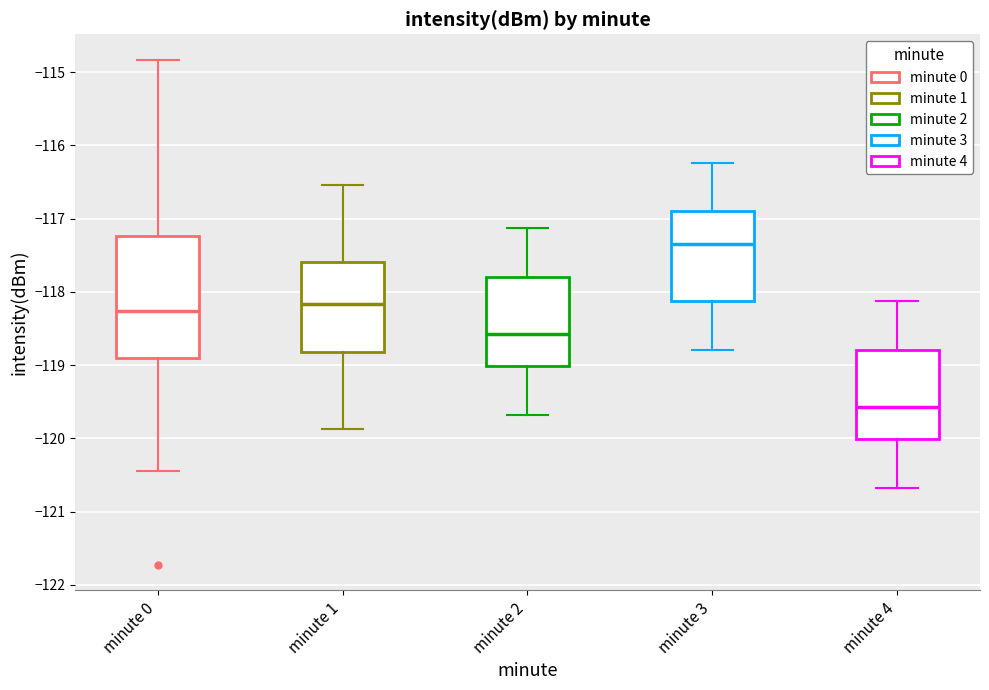

Reading left to right, transcribe this box plot: for each box, give where its median line is, the range the box spans, and where its two whiskers end, as read against the y-axis. The values are not printed on the chart, so give them approximately, as read against the axis.

minute 0: median -118.3, box -118.9 to -117.2, whiskers -120.5 to -114.8
minute 1: median -118.2, box -118.8 to -117.6, whiskers -119.9 to -116.5
minute 2: median -118.6, box -119.0 to -117.8, whiskers -119.7 to -117.1
minute 3: median -117.3, box -118.1 to -116.9, whiskers -118.8 to -116.2
minute 4: median -119.6, box -120.0 to -118.8, whiskers -120.7 to -118.1